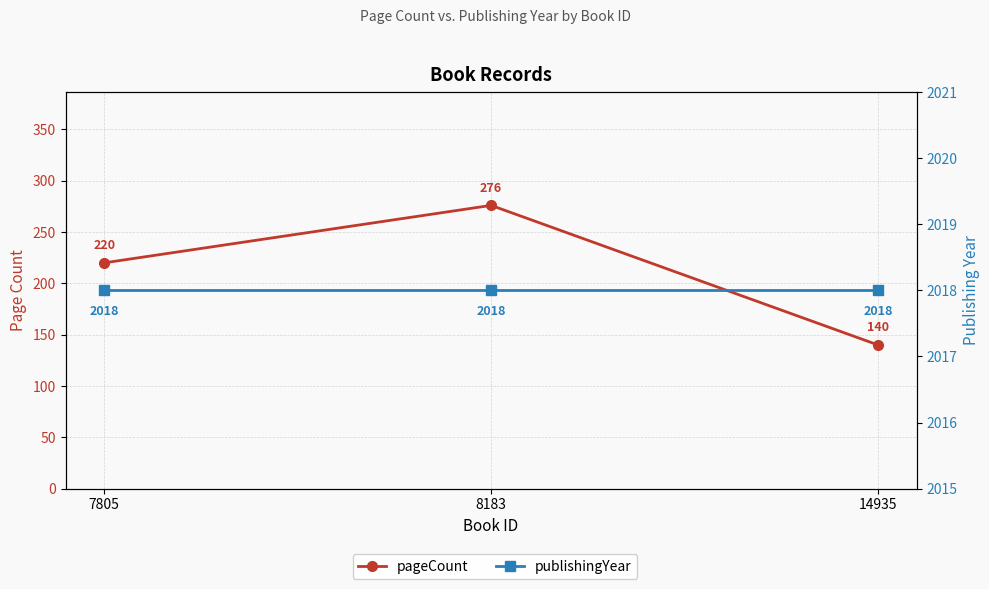

What is the maximum value for pageCount?

276